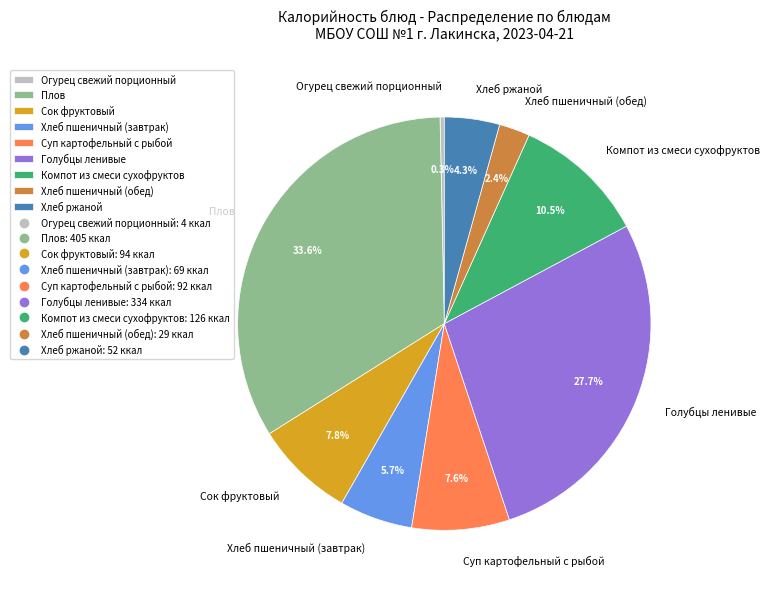

To the nearest percent, what portion does Хлеб ржаной represent?

4%